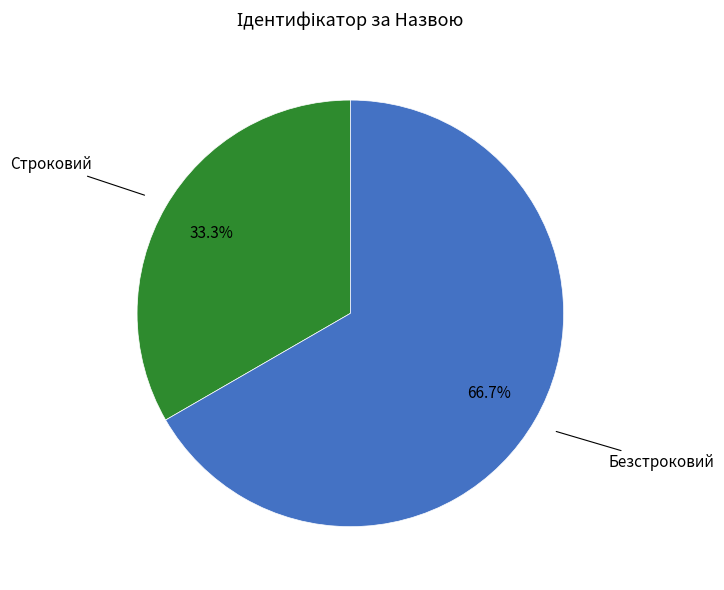

Is there a majority slice in this chart?

Yes